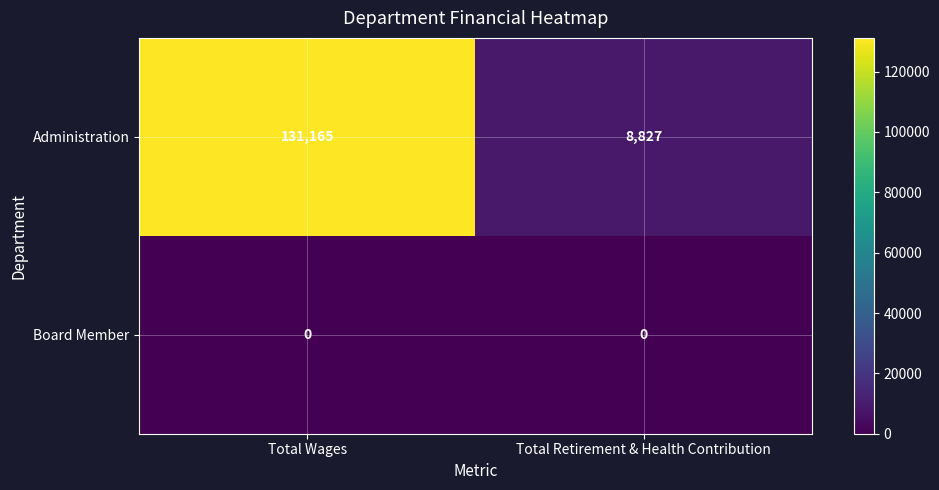

Reading right to left, what are all the values shown in this chart?

Administration: 8827	131165
Board Member: 0	0